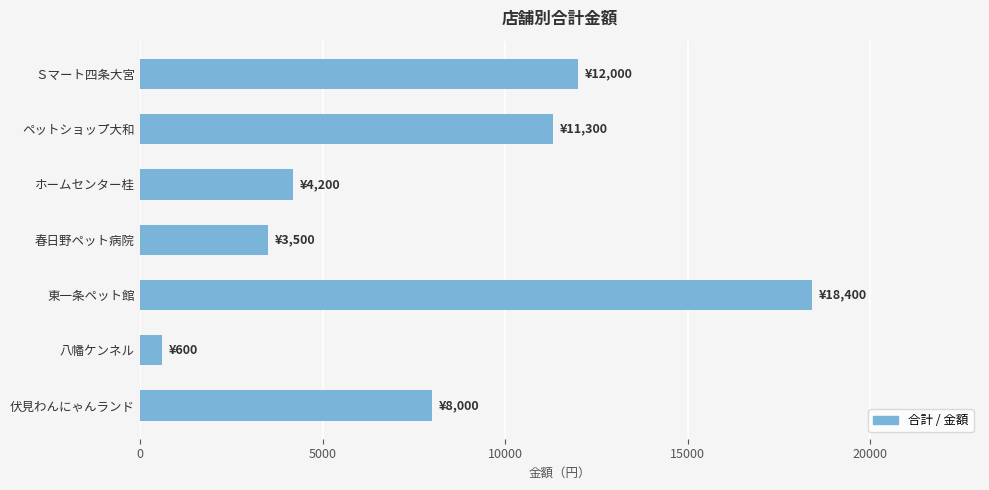

True or false: the data shows 15186 at ペットショップ大和.

False